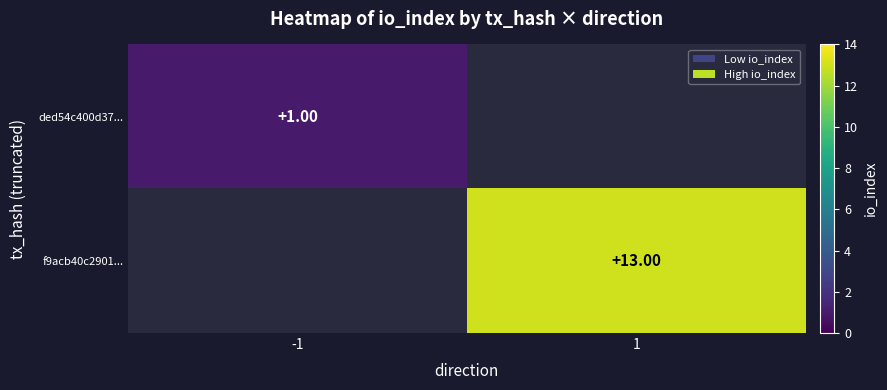

Is the value of ded54c400d37... at -1 greater than the value of f9acb40c2901... at 1?

No